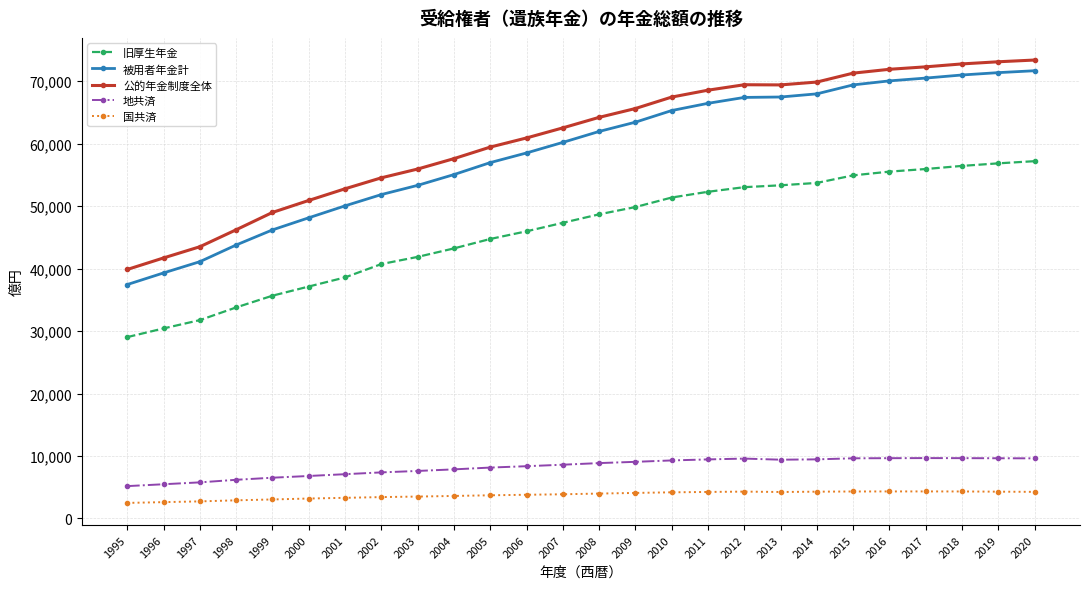

At how many categories does at least one series exceed 24245?

26